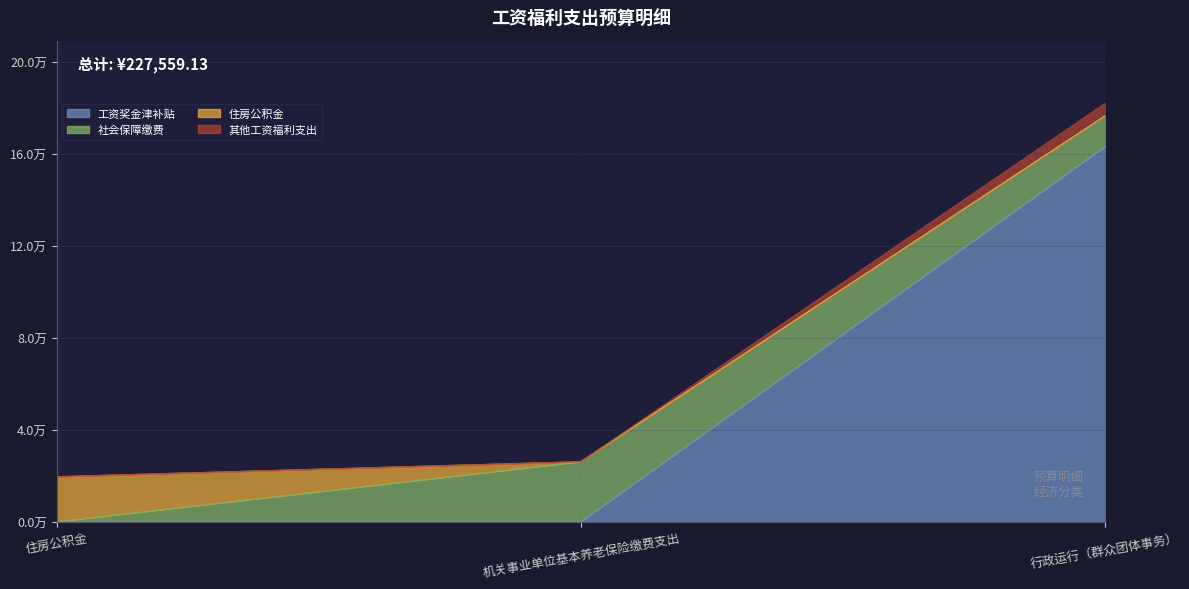

What is the label of the 1st point from the left?

住房公积金